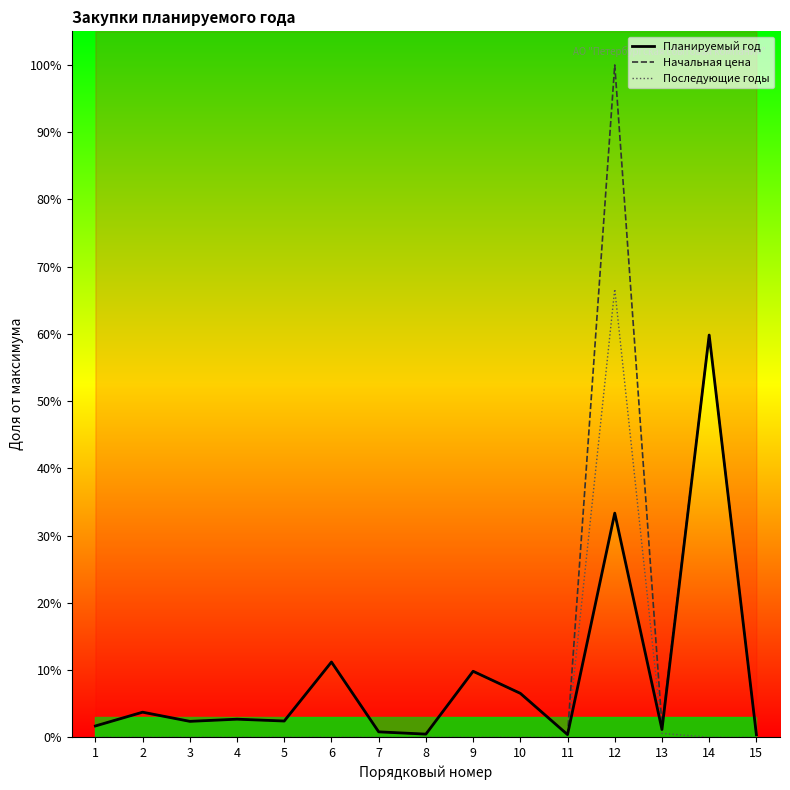

At which label is Начальная цена closest to 50?

14